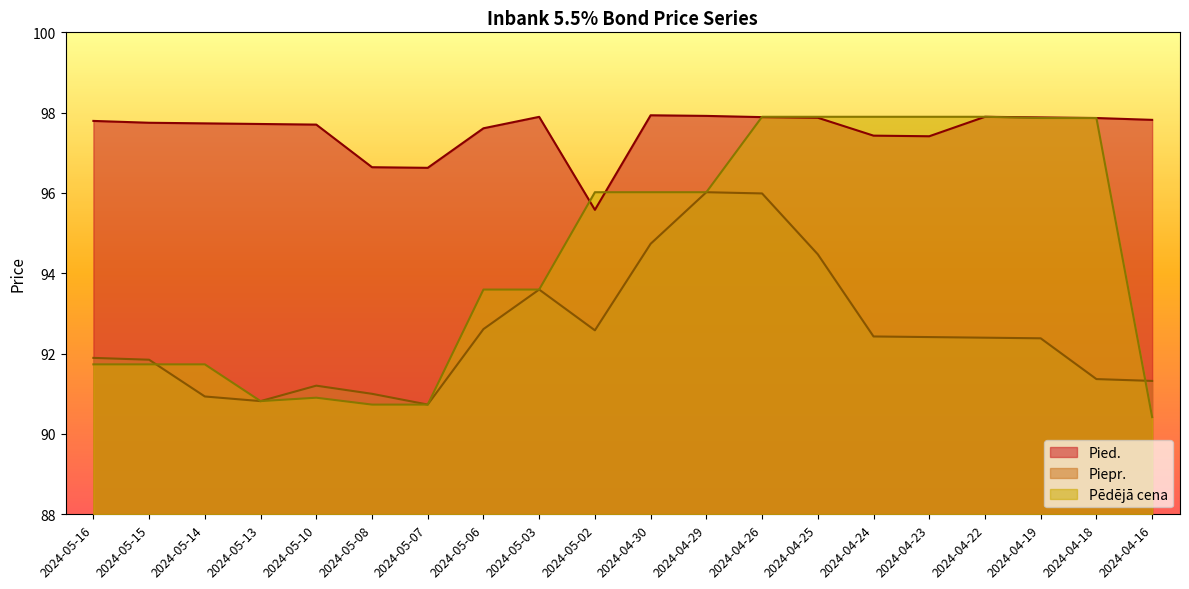

In Pied., how many points are higher than both neighbors (excluding endpoints)?

3